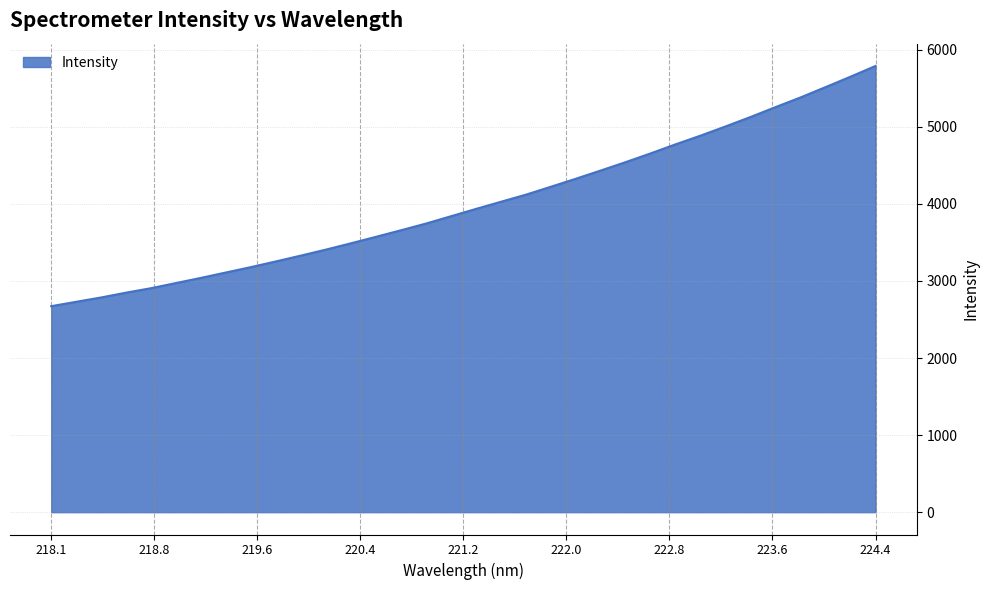

What is the greatest value displayed?

5790.1